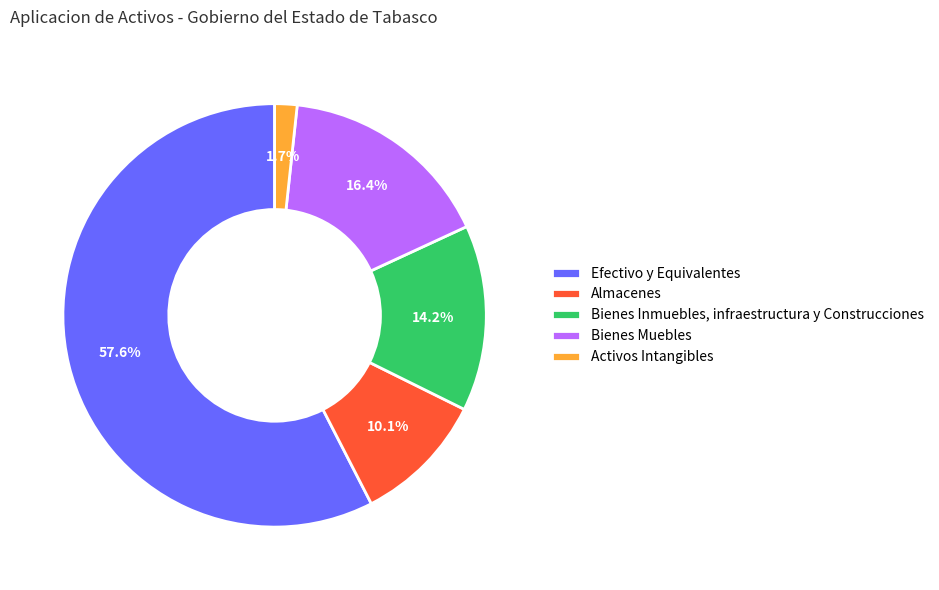

Which category has the biggest portion of the pie?

Efectivo y Equivalentes